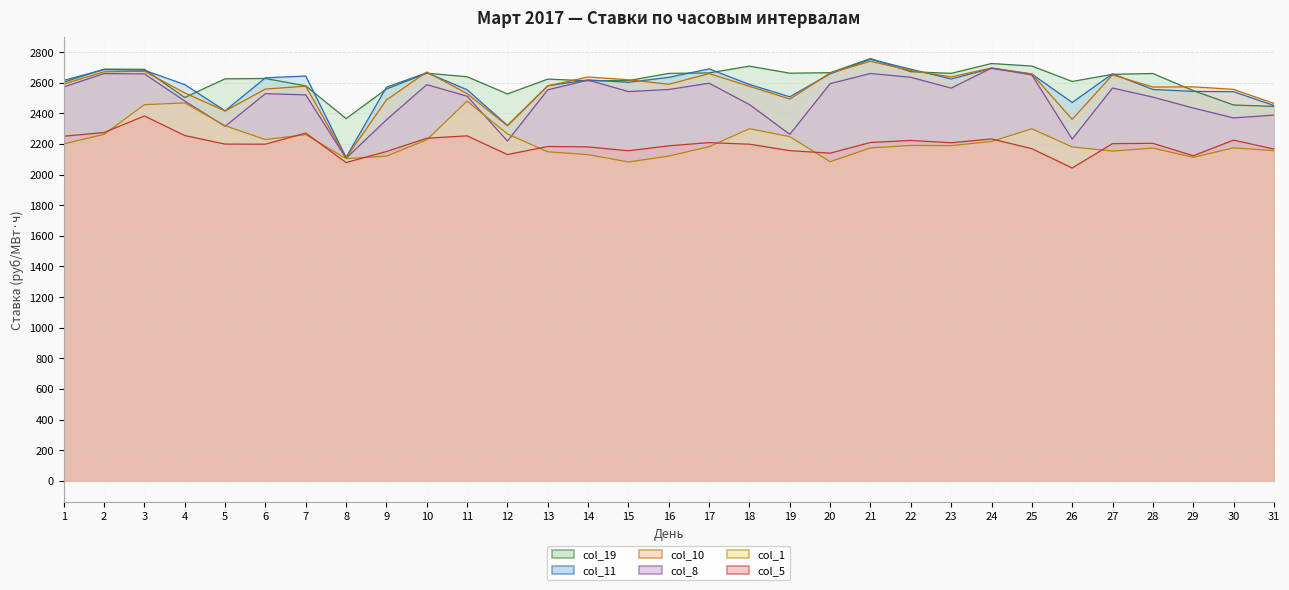

Reading left to right, list all the values displayed in this chart.

col_1 (0.00-1.00): 1=2200.4	2=2262.7	3=2456.4	4=2467.9	5=2319.1	6=2228.3	7=2261.1	8=2103.8	9=2120.4	10=2227.1	11=2479.5	12=2265.3	13=2148.7	14=2130.2	15=2082.1	16=2120.9	17=2182.2	18=2299.5	19=2247.5	20=2083.8	21=2174.0	22=2190.2	23=2189.0	24=2216.1	25=2298.9	26=2180.4	27=2153.4	28=2173.0	29=2112.7	30=2174.5	31=2156.0
col_11 (10.00-11.00): 1=2615.2	2=2685.8	3=2680.9	4=2587.9	5=2416.2	6=2631.9	7=2643.4	8=2112.3	9=2570.2	10=2665.0	11=2554.0	12=2320.8	13=2580.3	14=2618.2	15=2602.5	16=2634.9	17=2690.1	18=2588.5	19=2507.7	20=2658.1	21=2752.8	22=2688.1	23=2624.2	24=2693.6	25=2656.3	26=2470.9	27=2658.3	28=2555.7	29=2543.2	30=2541.4	31=2451.4
col_8 (8.00-9.00): 1=2572.5	2=2659.4	3=2657.7	4=2480.5	5=2315.2	6=2528.5	7=2520.5	8=2106.3	9=2357.5	10=2587.3	11=2511.8	12=2218.8	13=2553.7	14=2617.0	15=2542.0	16=2555.7	17=2596.7	18=2457.0	19=2262.9	20=2593.9	21=2660.3	22=2635.4	23=2564.7	24=2695.6	25=2650.7	26=2231.6	27=2565.1	28=2505.9	29=2434.6	30=2370.1	31=2388.3
col_10 (10.00-11.00 alt): 1=2590.7	2=2671.2	3=2674.8	4=2533.3	5=2415.0	6=2558.4	7=2577.1	8=2109.2	9=2487.1	10=2670.1	11=2528.5	12=2319.0	13=2579.3	14=2637.3	15=2619.0	16=2589.9	17=2659.2	18=2576.5	19=2492.9	20=2663.4	21=2739.8	22=2679.6	23=2638.1	24=2696.2	25=2657.3	26=2360.9	27=2650.9	28=2571.7	29=2572.9	30=2556.3	31=2465.1
col_19 (19.00-20.00): 1=2603.0	2=2688.7	3=2687.5	4=2503.3	5=2625.3	6=2627.5	7=2579.4	8=2365.8	9=2558.7	10=2662.0	11=2639.0	12=2526.5	13=2623.4	14=2612.4	15=2613.6	16=2660.8	17=2663.9	18=2708.1	19=2662.1	20=2665.3	21=2757.7	22=2671.7	23=2661.0	24=2725.2	25=2708.8	26=2608.0	27=2654.8	28=2659.9	29=2548.4	30=2454.5	31=2445.0
col_5 (5.00-6.00): 1=2250.3	2=2274.6	3=2382.9	4=2255.0	5=2199.0	6=2198.5	7=2271.0	8=2078.5	9=2150.5	10=2237.2	11=2252.9	12=2130.7	13=2183.4	14=2180.6	15=2155.5	16=2187.6	17=2208.7	18=2198.3	19=2156.3	20=2139.8	21=2209.7	22=2222.9	23=2207.8	24=2232.7	25=2169.2	26=2042.8	27=2201.9	28=2204.1	29=2123.1	30=2224.8	31=2167.0